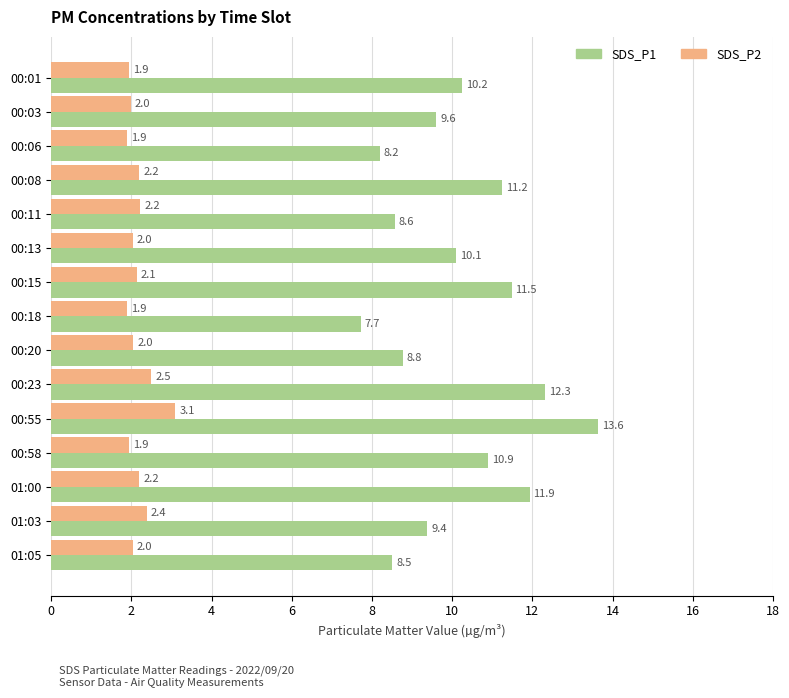

Which series has the widest spread of values?

SDS_P1